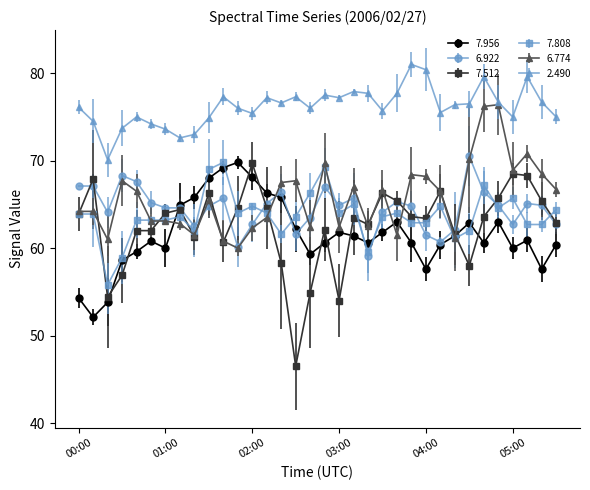

True or false: 6.922 and 2.490 intersect in this chart.

False